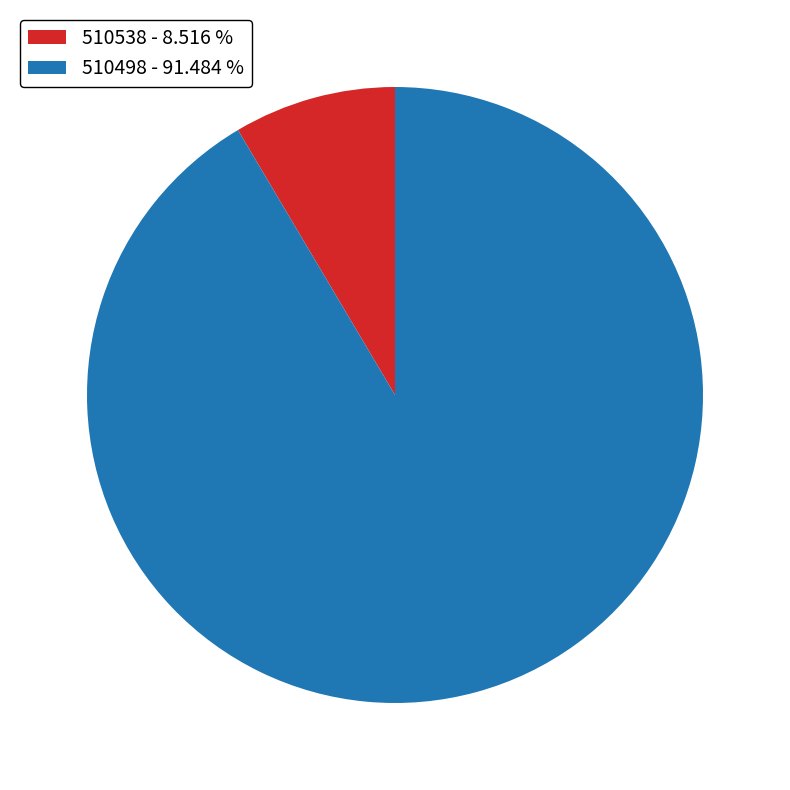

Rank the categories by value from highest to lowest.

510498, 510538